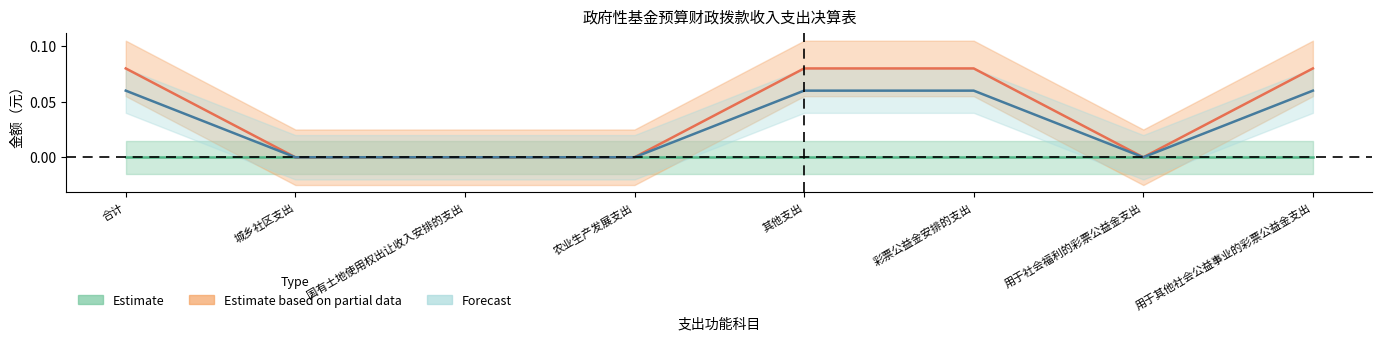

Is the value of 本年支出_合计 at 其他支出 greater than the value of 本年收入_合计 at 用于其他社会公益事业的彩票公益金支出?

No